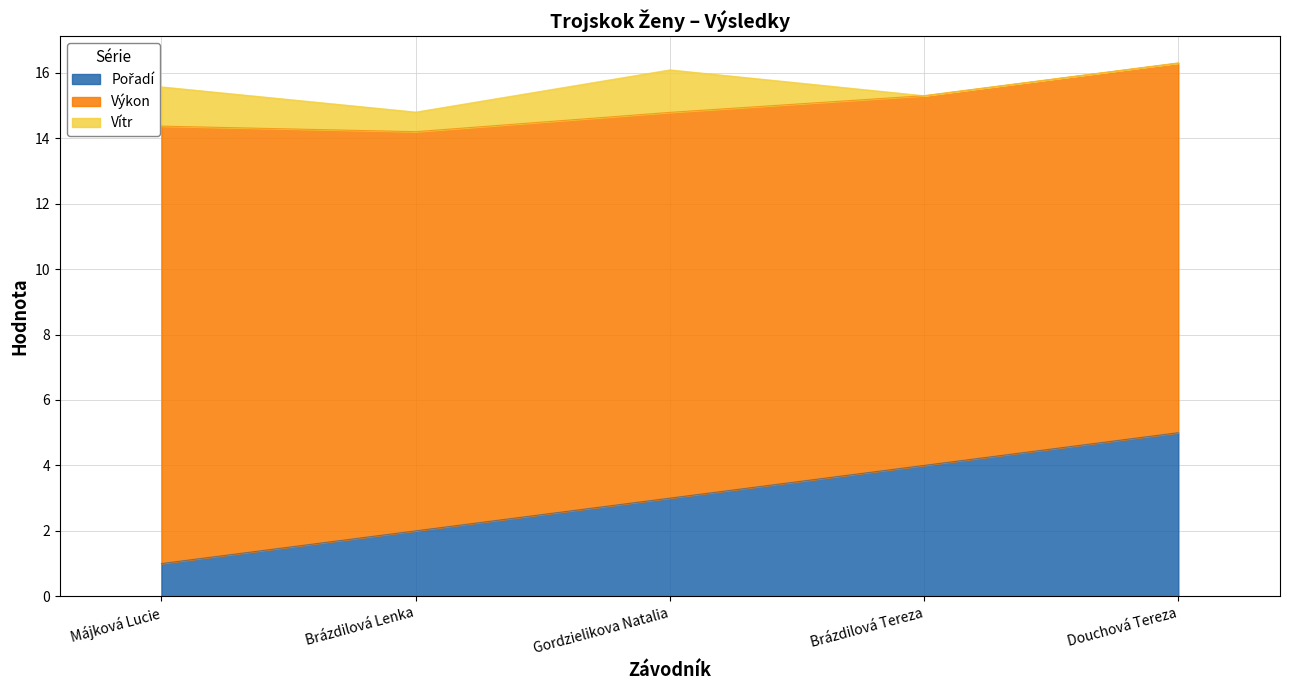

Does the chart have visible grid lines?

Yes